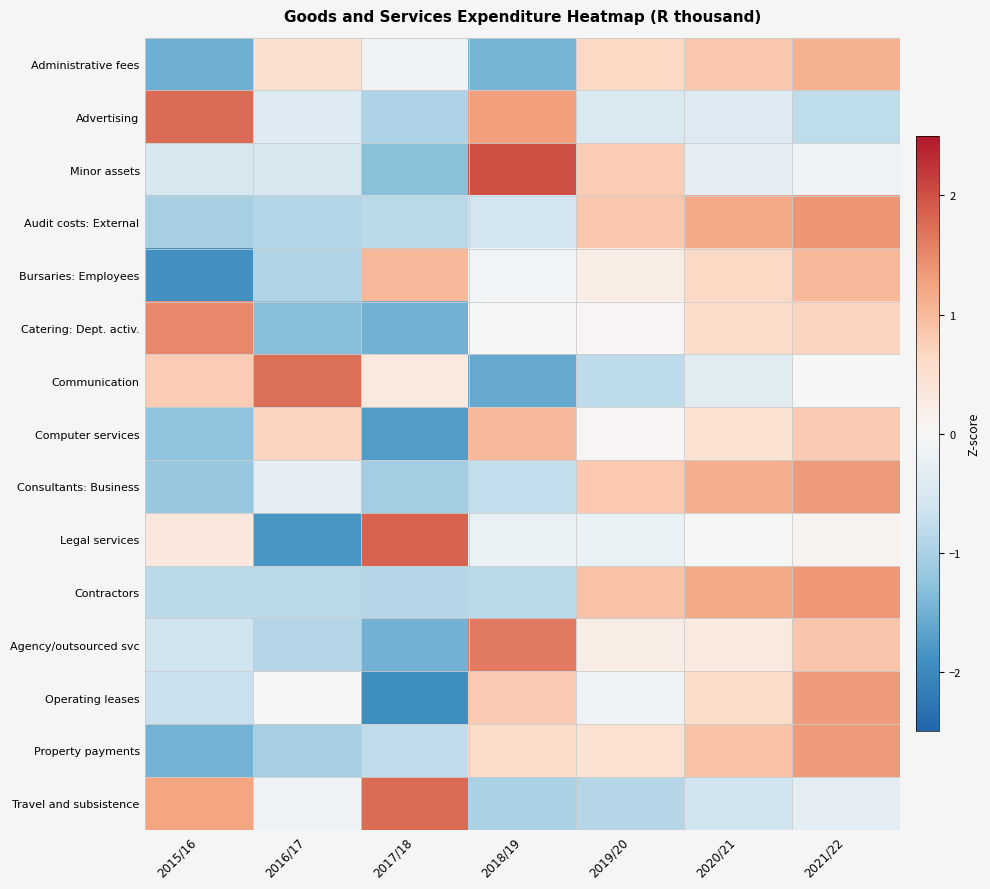

Reading left to right, list all the values displayed in this chart.

Administrative fees: 2015/16=-1.5	2016/17=0.5	2017/18=-0.1	2018/19=-1.5	2019/20=0.6	2020/21=0.8	2021/22=1.1
Advertising: 2015/16=1.8	2016/17=-0.4	2017/18=-1.0	2018/19=1.3	2019/20=-0.5	2020/21=-0.4	2021/22=-0.8
Minor assets: 2015/16=-0.5	2016/17=-0.5	2017/18=-1.3	2018/19=2.0	2019/20=0.8	2020/21=-0.3	2021/22=-0.1
Audit costs: External: 2015/16=-1.0	2016/17=-0.9	2017/18=-0.8	2018/19=-0.6	2019/20=0.9	2020/21=1.2	2021/22=1.4
Bursaries: Employees: 2015/16=-1.9	2016/17=-0.9	2017/18=1.0	2018/19=-0.1	2019/20=0.2	2020/21=0.6	2021/22=1.0
Catering: Dept. activ.: 2015/16=1.5	2016/17=-1.3	2017/18=-1.5	2018/19=0.0	2019/20=0.0	2020/21=0.6	2021/22=0.7
Communication: 2015/16=0.8	2016/17=1.7	2017/18=0.3	2018/19=-1.6	2019/20=-0.8	2020/21=-0.4	2021/22=-0.0
Computer services: 2015/16=-1.3	2016/17=0.7	2017/18=-1.7	2018/19=1.0	2019/20=0.0	2020/21=0.5	2021/22=0.8
Consultants: Business: 2015/16=-1.2	2016/17=-0.3	2017/18=-1.1	2018/19=-0.8	2019/20=0.8	2020/21=1.1	2021/22=1.3
Legal services: 2015/16=0.3	2016/17=-1.8	2017/18=1.9	2018/19=-0.2	2019/20=-0.2	2020/21=-0.0	2021/22=0.1
Contractors: 2015/16=-0.8	2016/17=-0.8	2017/18=-0.9	2018/19=-0.8	2019/20=0.9	2020/21=1.2	2021/22=1.4
Agency/outsourced svc: 2015/16=-0.6	2016/17=-0.9	2017/18=-1.5	2018/19=1.6	2019/20=0.2	2020/21=0.3	2021/22=0.9
Operating leases: 2015/16=-0.7	2016/17=-0.0	2017/18=-1.9	2018/19=0.8	2019/20=-0.1	2020/21=0.6	2021/22=1.3
Property payments: 2015/16=-1.5	2016/17=-1.0	2017/18=-0.8	2018/19=0.6	2019/20=0.5	2020/21=0.9	2021/22=1.3
Travel and subsistence: 2015/16=1.2	2016/17=-0.1	2017/18=1.8	2018/19=-1.0	2019/20=-0.9	2020/21=-0.6	2021/22=-0.3